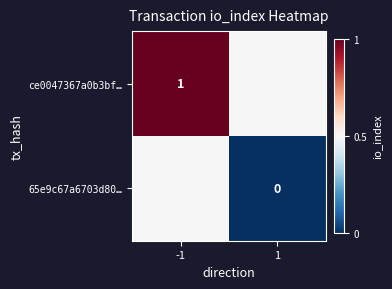

Is the value of ce0047367a0b3bf… at -1 greater than the value of 65e9c67a6703d80… at 1?

Yes